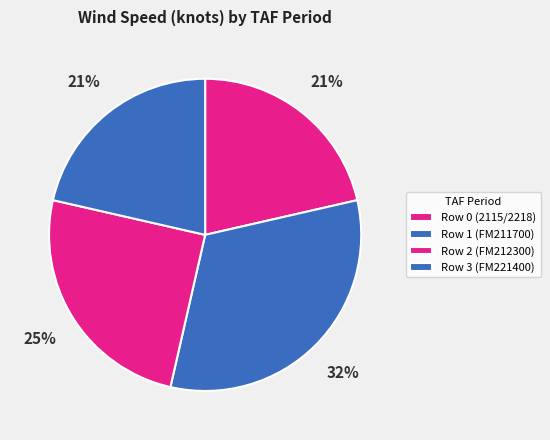

Is it true that Row 2 (FM212300) is 16% of the pie?

False